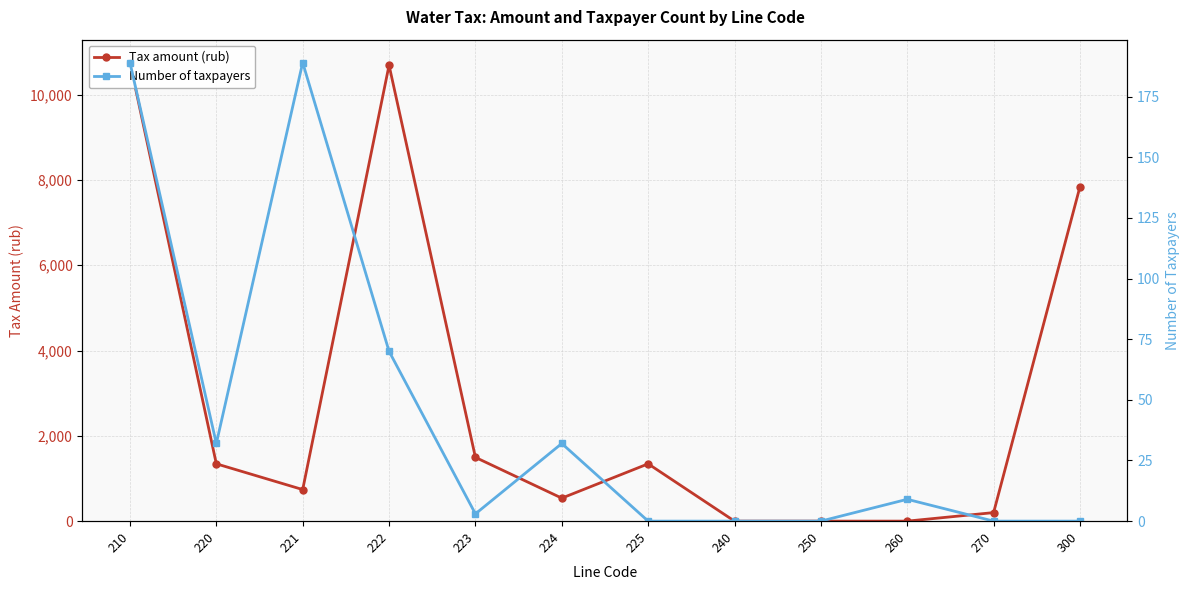

What is the value of the Tax amount (rub) point at the 7th from the left?

1344